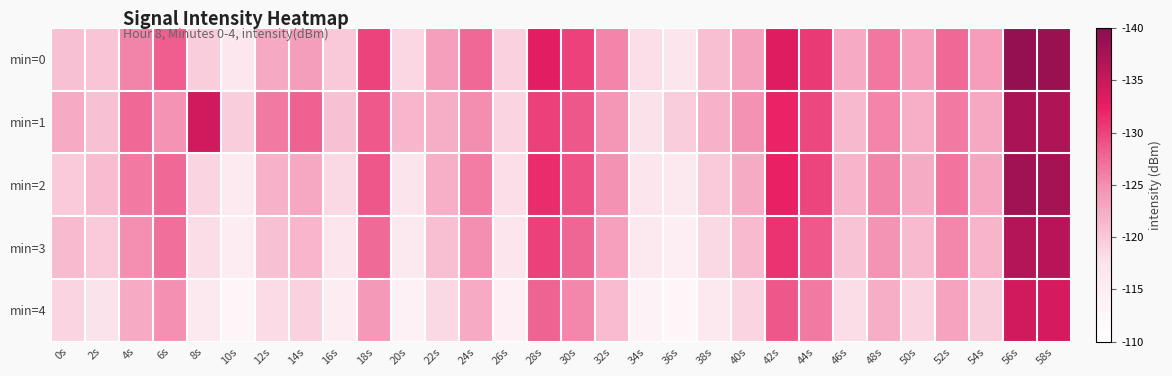

What is the difference between the highest and lowest values at 40s?

5.8